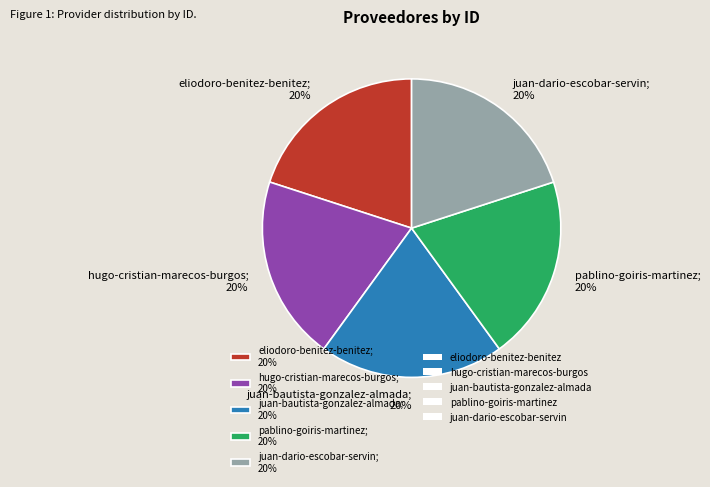

True or false: juan-dario-escobar-servin accounts for 20% of the total.

True